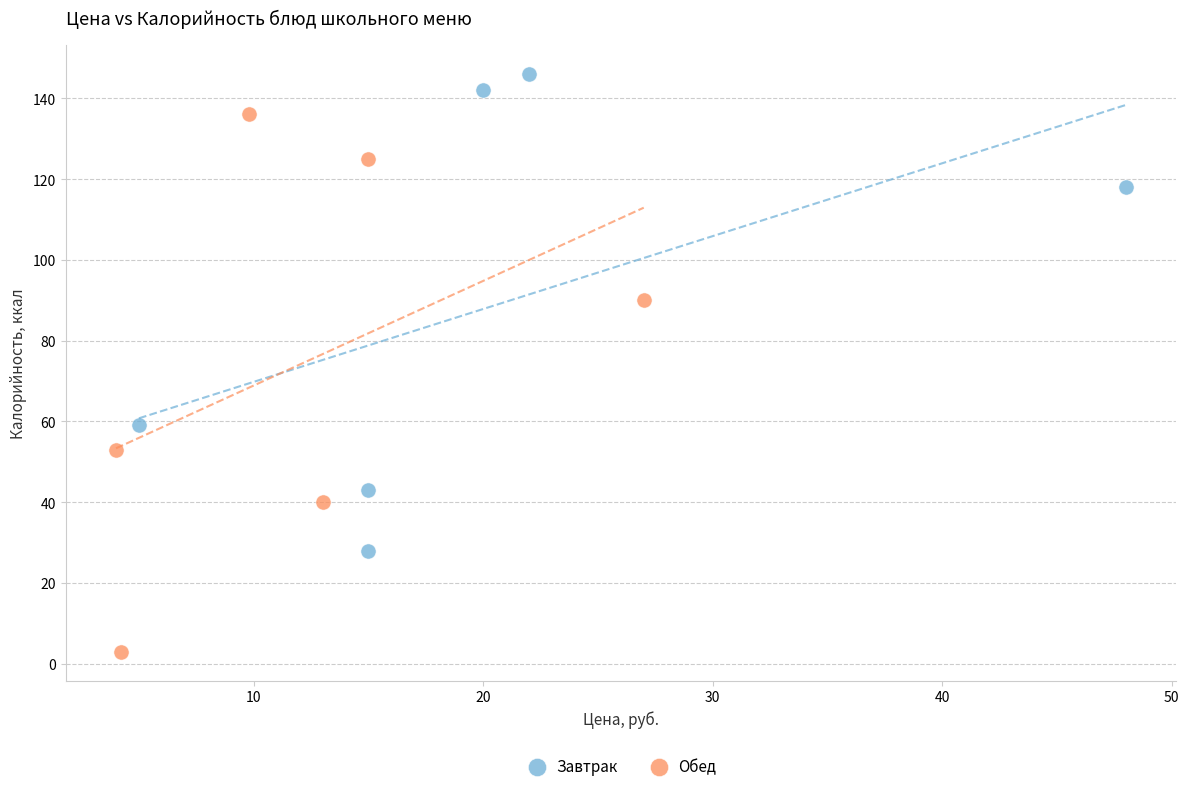

Which series reaches the minimum Y coordinate?

Обед